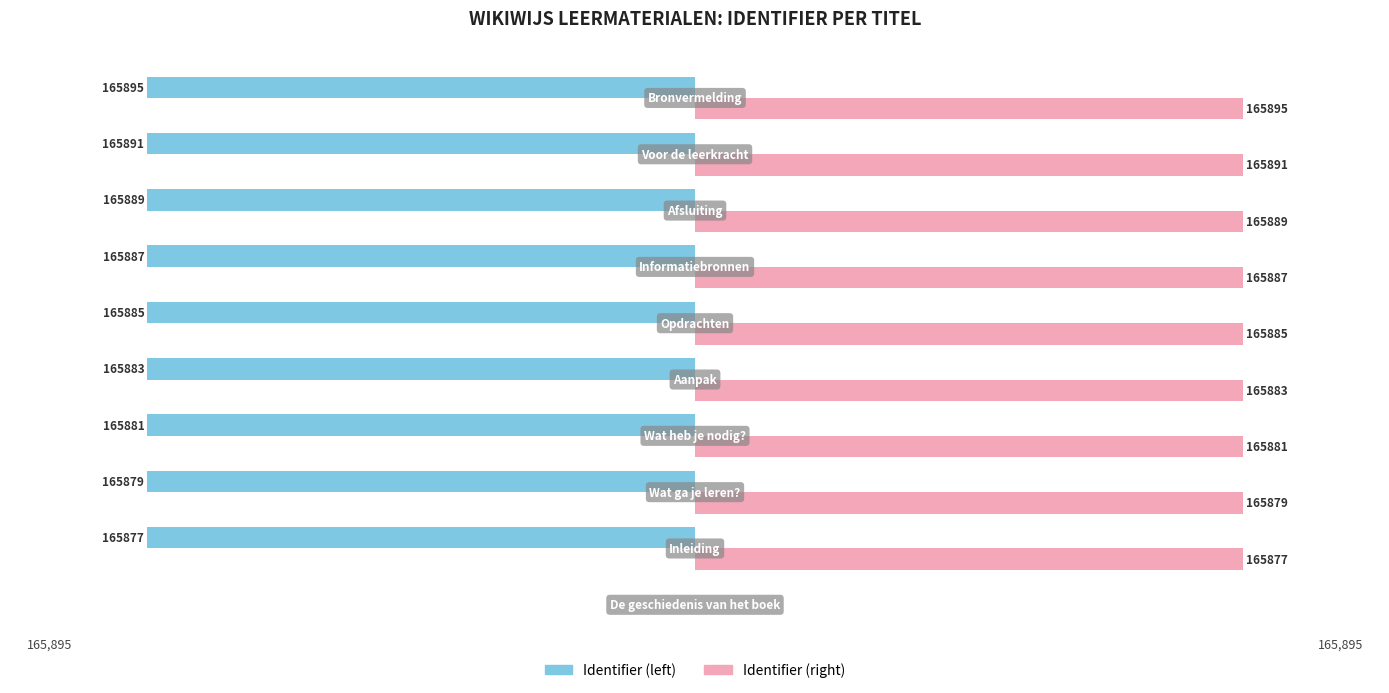

Which series has the largest total across all categories?

Identifier (right)